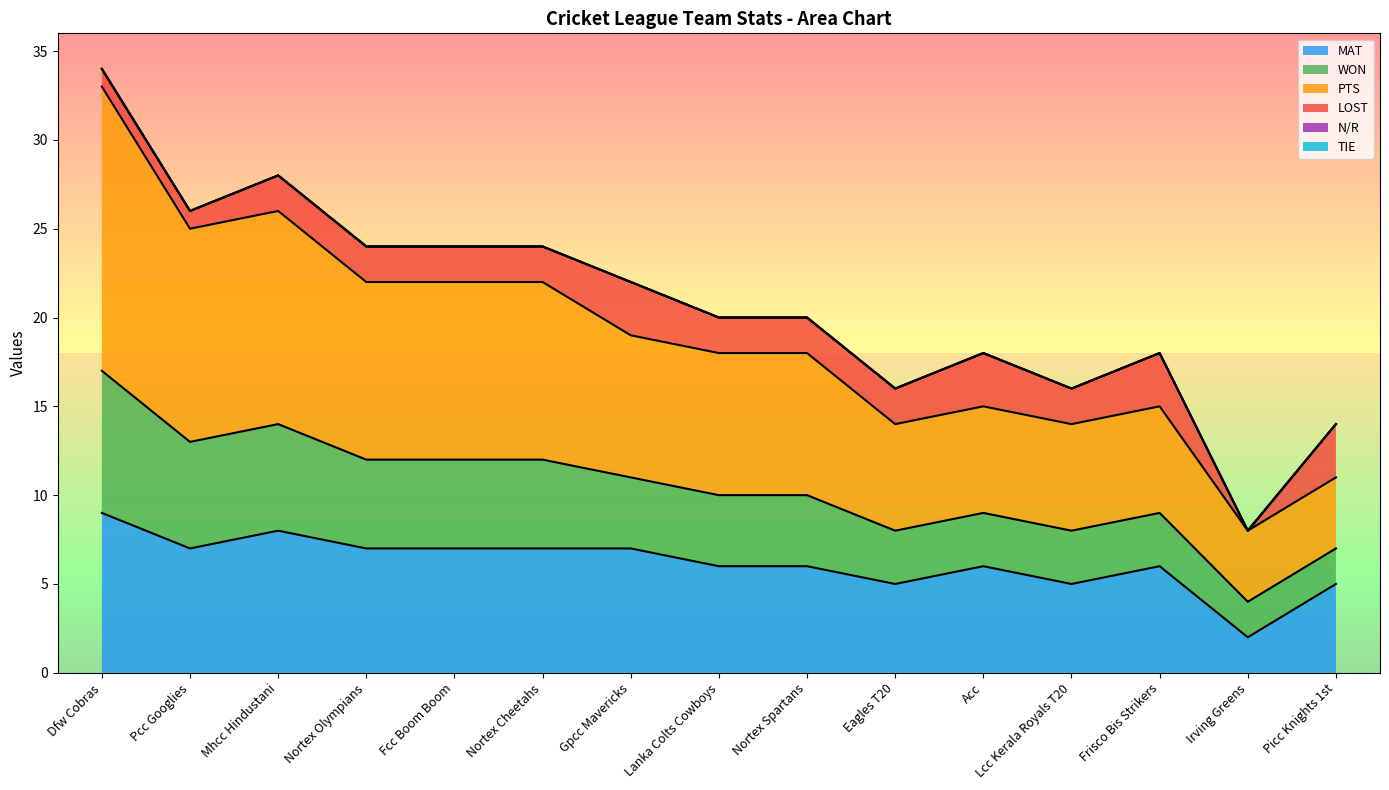

What is the label of the 10th point from the left?

Eagles T20